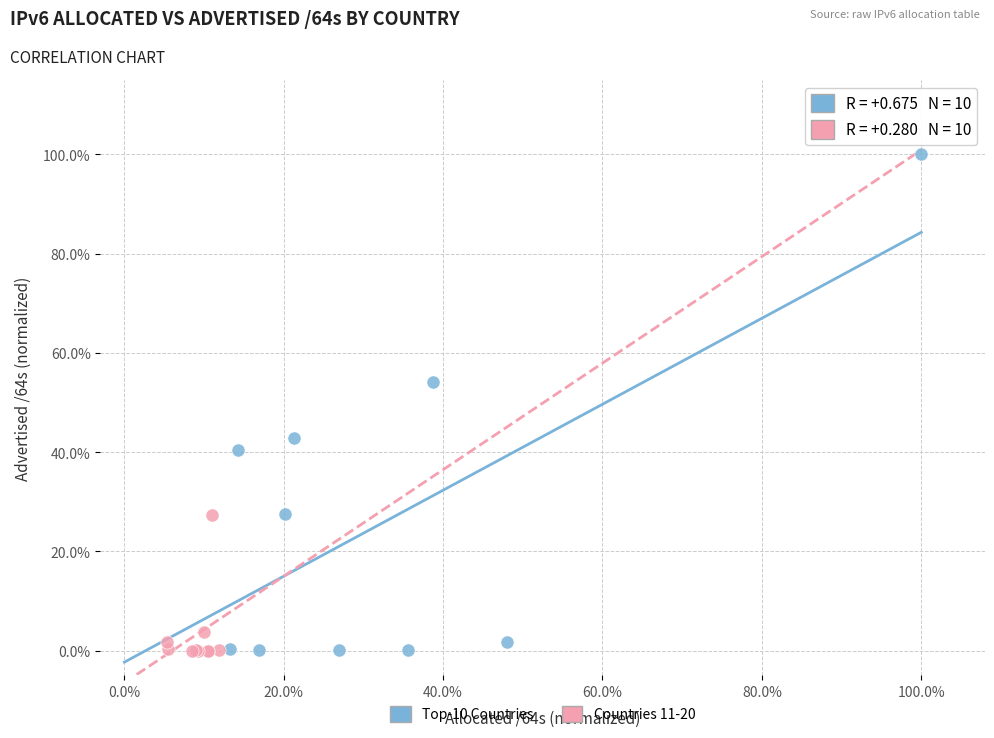

Which series has the largest Y range (max minus min)?

Top-10 Countries